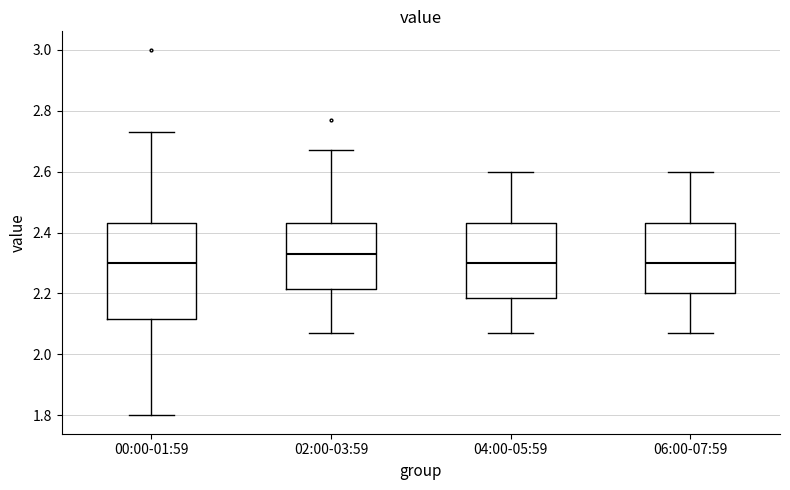

Comparing the boxes themselves (not the whiskers), which one is the tallest?

00:00-01:59